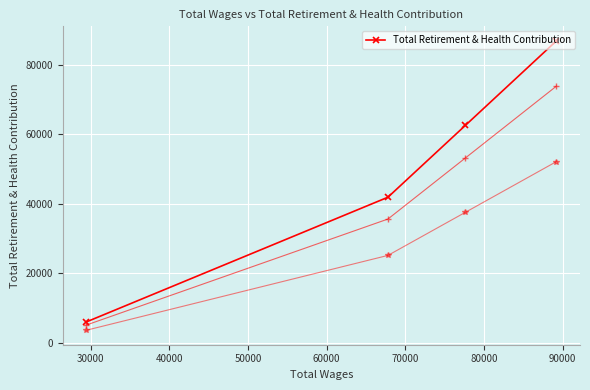

What is the minimum value for Total Retirement & Health Contribution?

5971